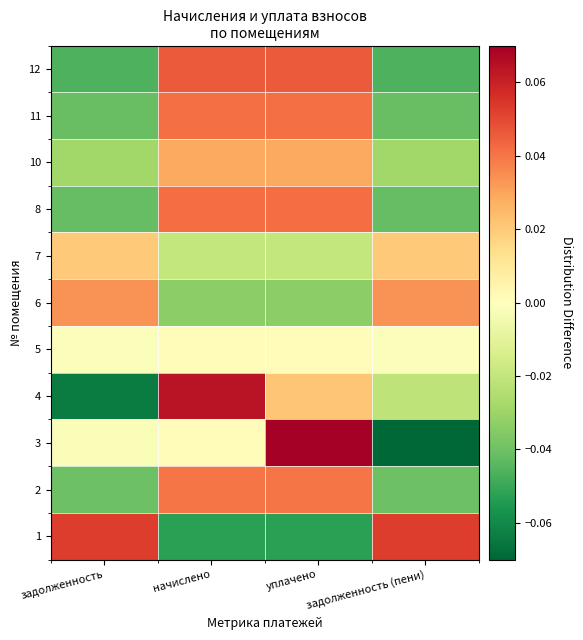

Which category has the lowest value across all series?

задолженность (пени)